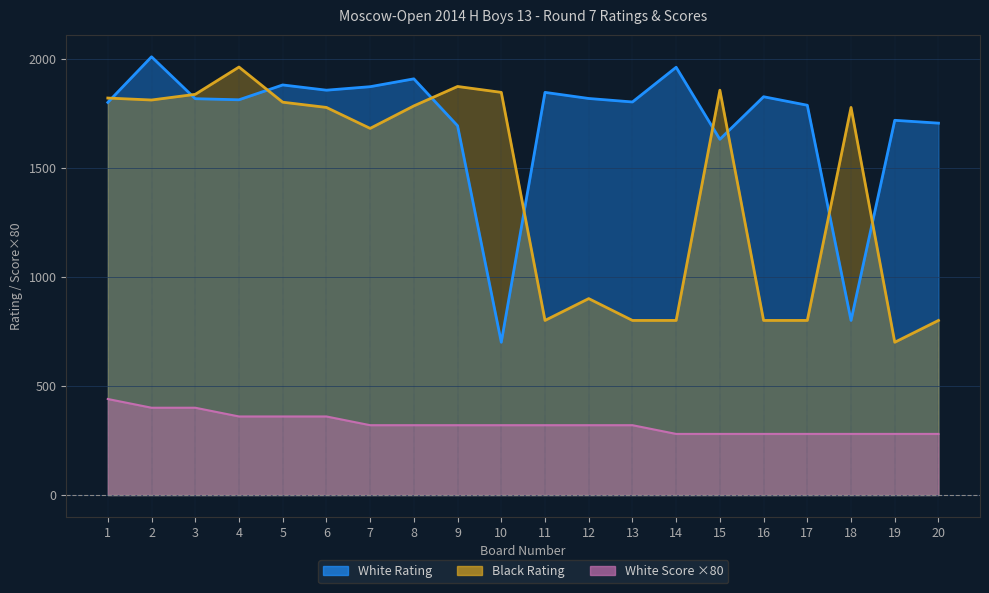

How many lines are shown in the chart?

3